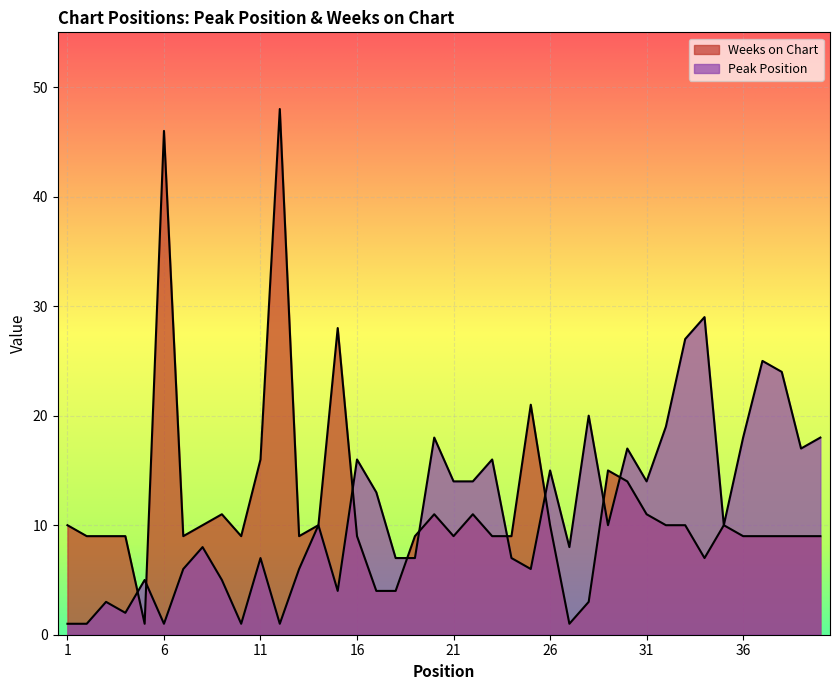

Which series has the largest total across all categories?

Weeks on Chart